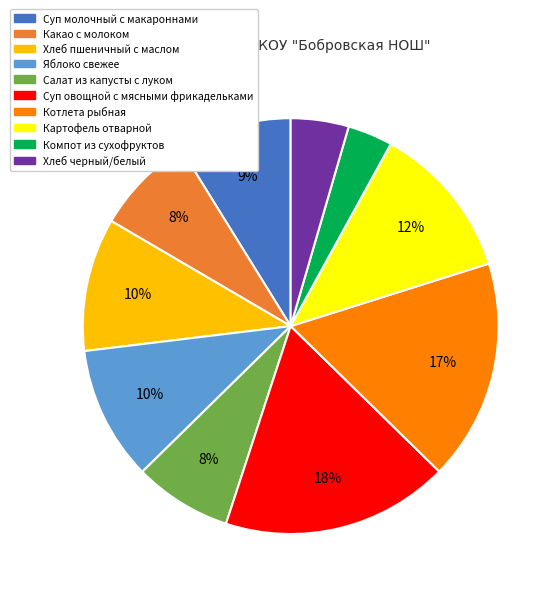

Is it true that Хлеб пшеничный с маслом is 17% of the pie?

False